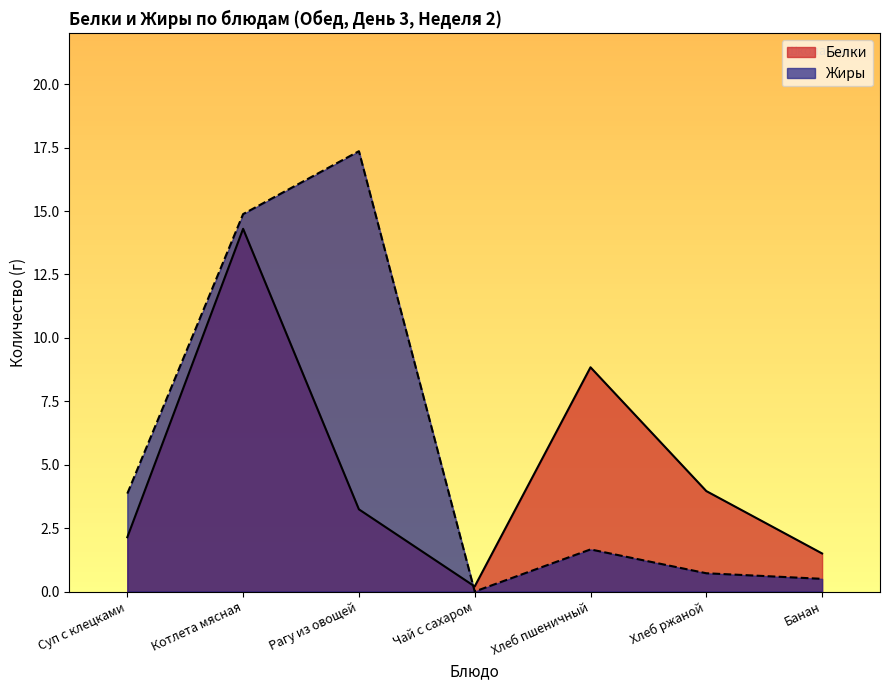

Which series has the largest total across all categories?

Жиры